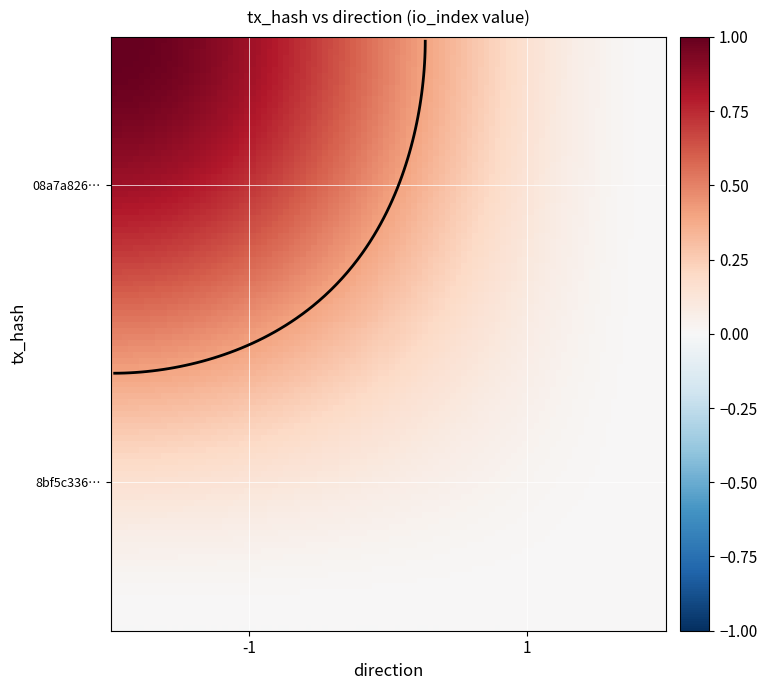

True or false: 08a7a82603ec3c147f46d46d6ebe9e64f62ad76 has a value of 0 at -1.

False